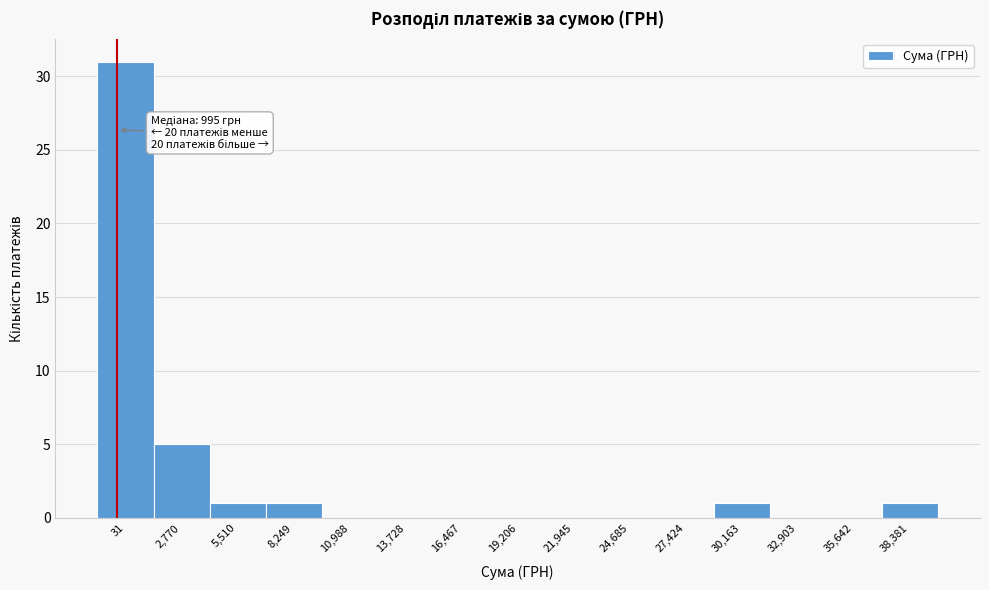

Reading left to right, extract all data points from this chart.

31=31	2,770=5	5,510=1	8,249=1	10,988=0	13,728=0	16,467=0	19,206=0	21,945=0	24,685=0	27,424=0	30,163=1	32,903=0	35,642=0	38,381=1